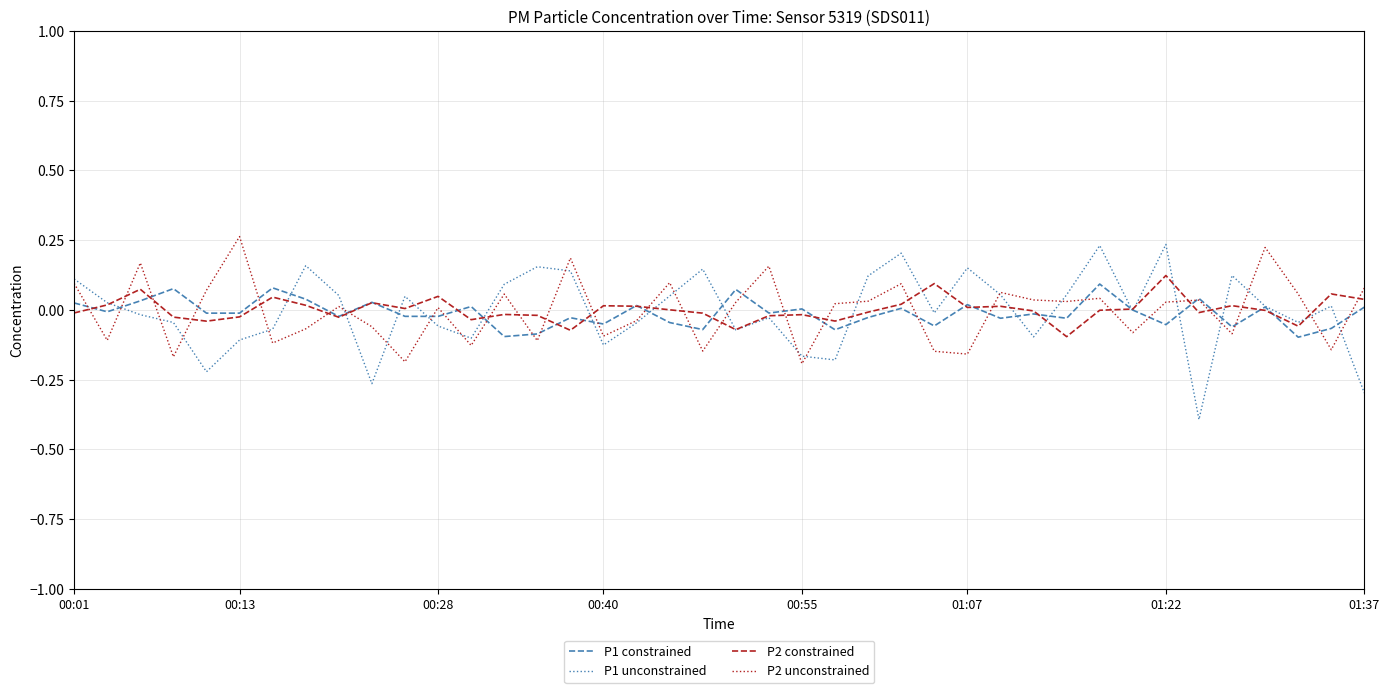

After their last crossing, which series has the higher values: P1 unconstrained or P2 constrained?

P2 constrained